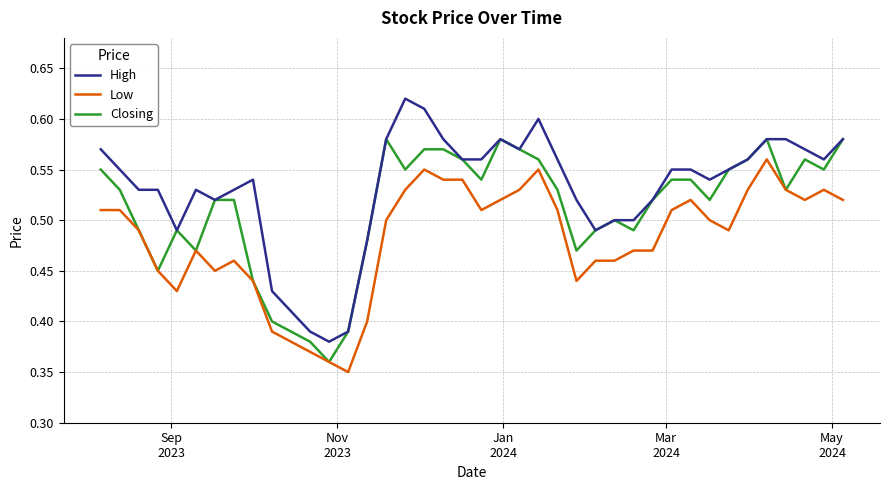

True or false: High and Low cross at least once.

False